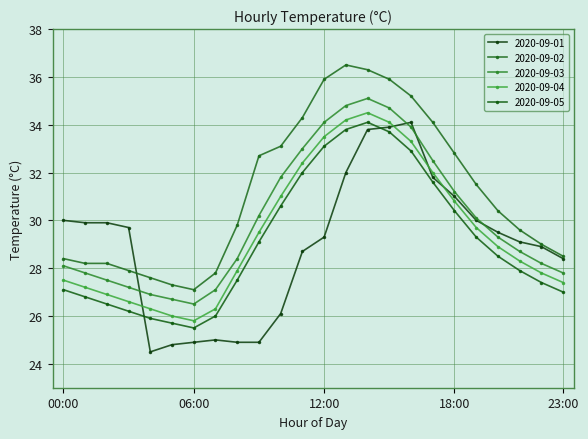

What are all the series names shown in the legend?

2020-09-01, 2020-09-02, 2020-09-03, 2020-09-04, 2020-09-05